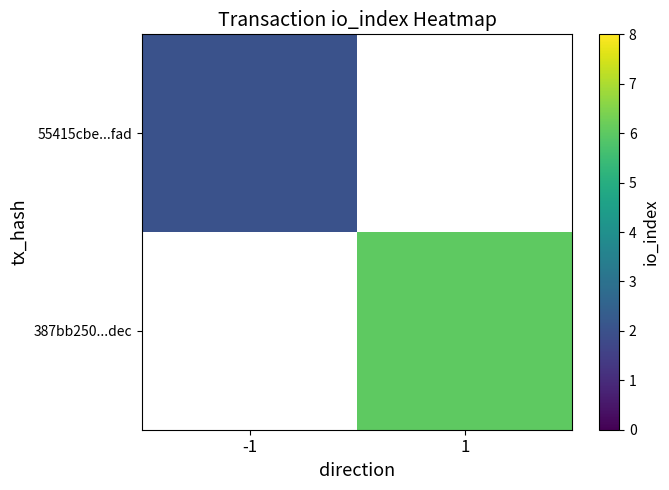

The value of 55415cbe...fad at -1 is 1.3. True or false?

False